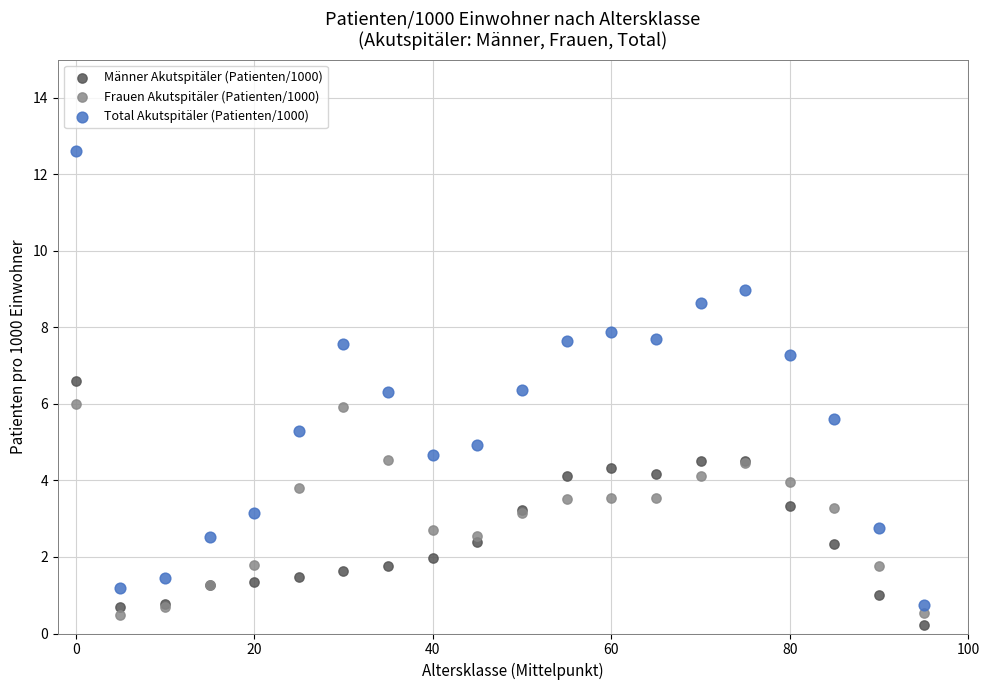

Which series contains the highest Y value?

Total Akutspitäler (Patienten/1000)